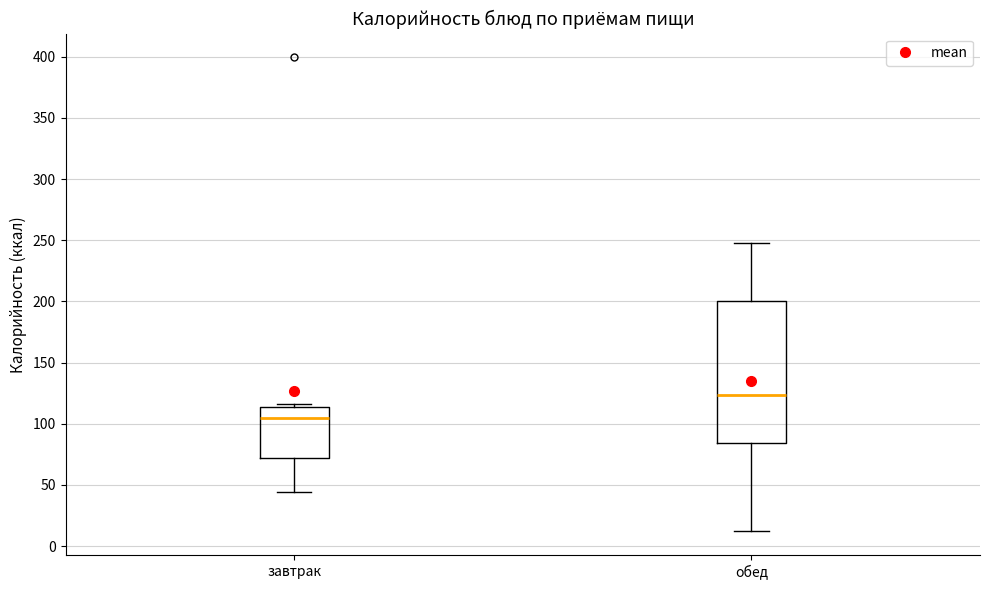

Reading left to right, transcribe this box plot: for each box, give where its median line is, the range the box spans, and where its two whiskers end, as read against the y-axis. The values are not printed on the chart, so give them approximately, as read against the axis.

завтрак: median 105, box 70 to 115, whiskers 45 to 115 (just above the box's upper edge)
обед: median 125, box 85 to 200, whiskers 10 to 250